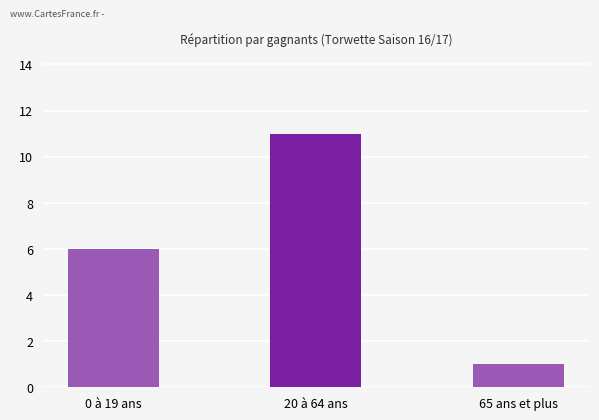

Count the values in the range 1 to 11.

3